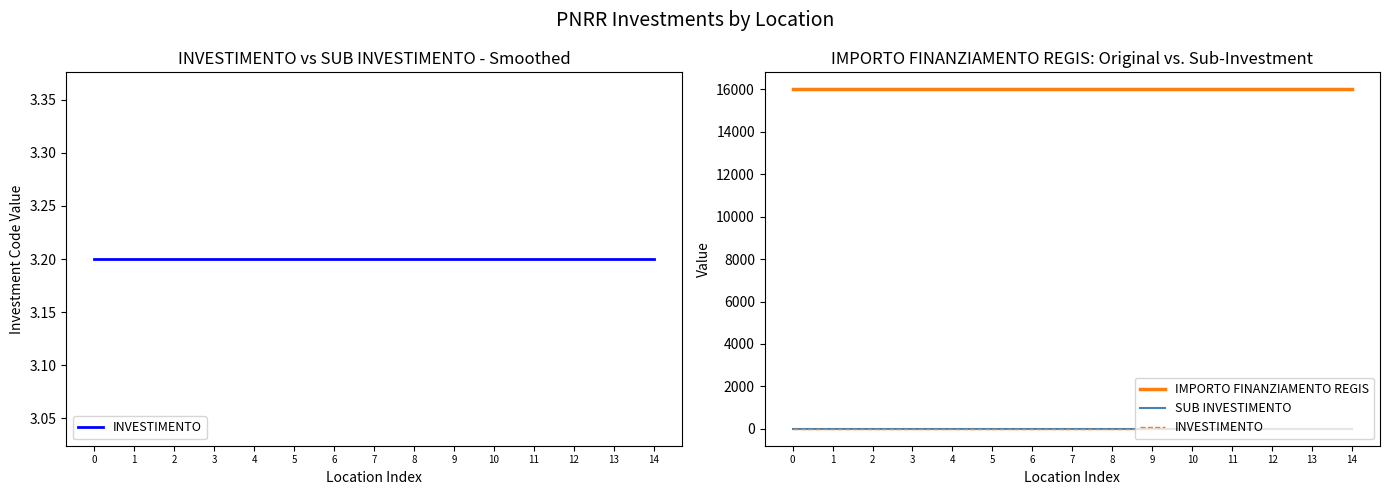

What is the total value across all series at 2?

16006.4